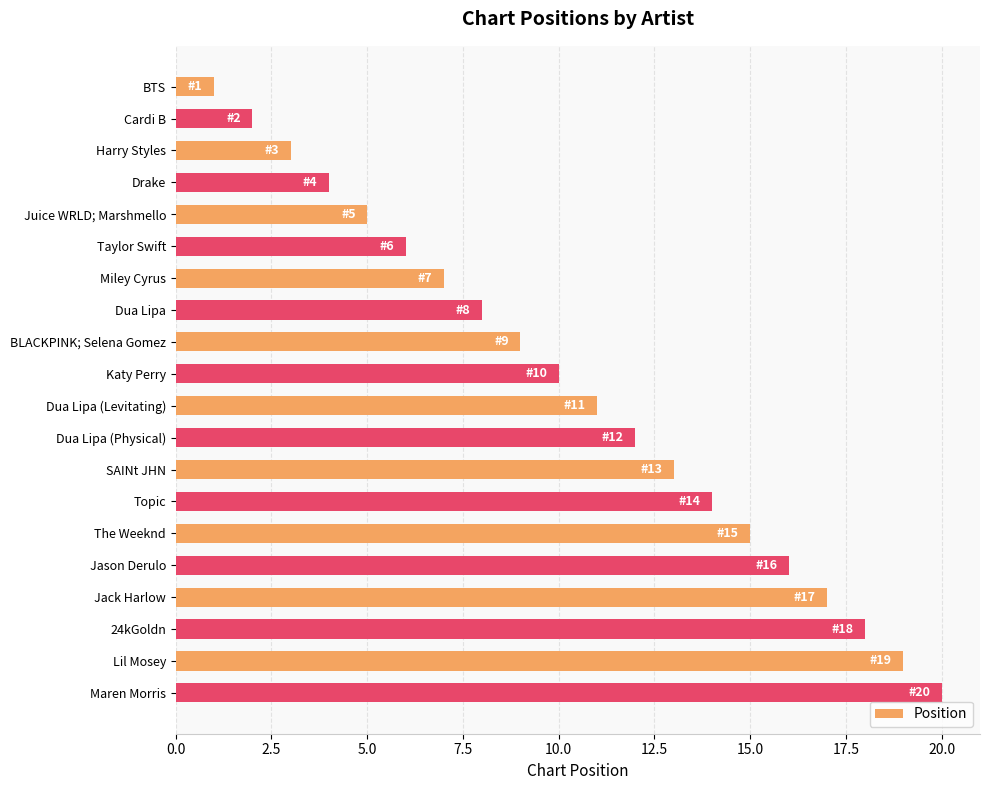

Which category has the highest value across all series?

Maren Morris